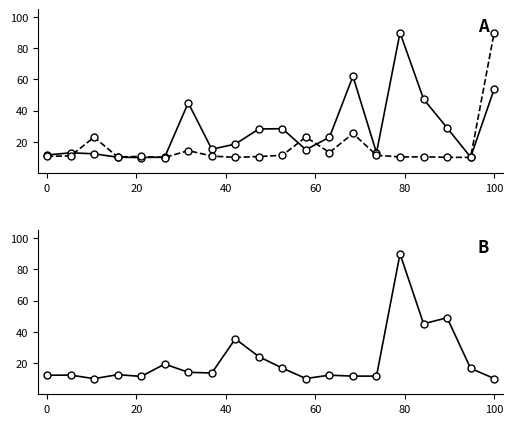

True or false: 合价(col_9) has a value of 10.2 at 60.

True